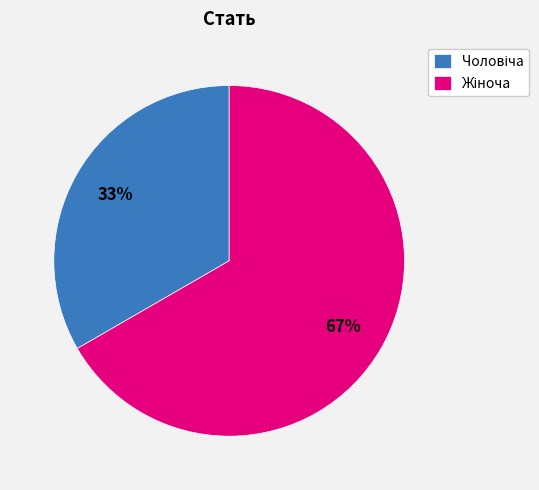

Is there a majority slice in this chart?

Yes